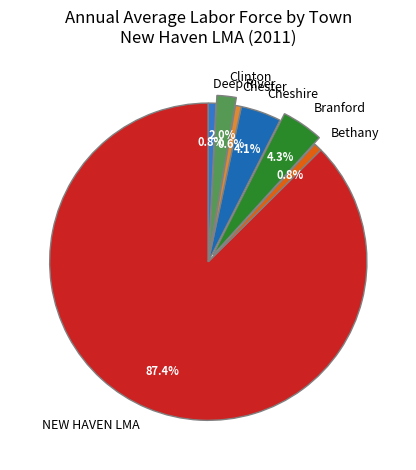

Which has a higher value, Deep River or Branford?

Branford